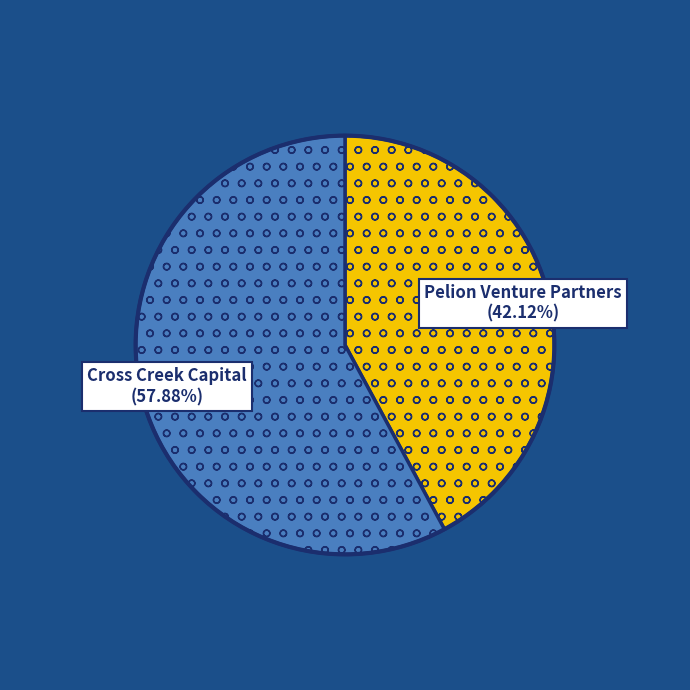

Is there a majority slice in this chart?

Yes